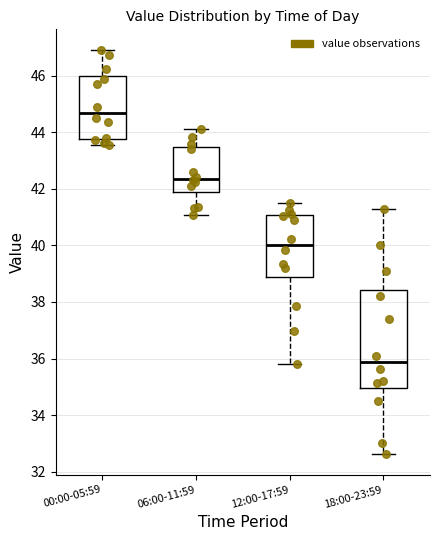

Which box's median line is the lowest?

18:00-23:59